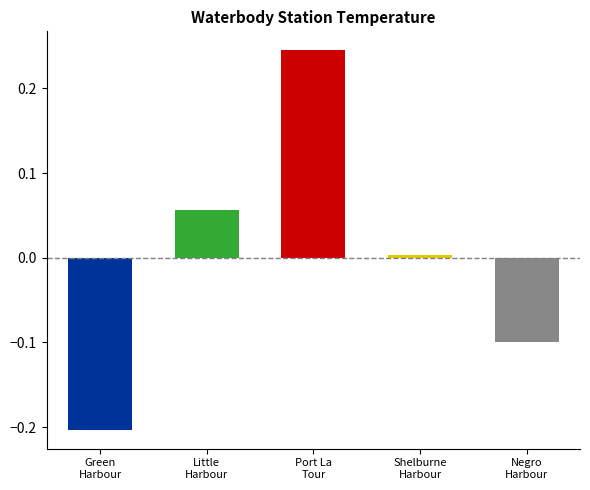

At which label is the value closest to 0?

Shelburne
Harbour